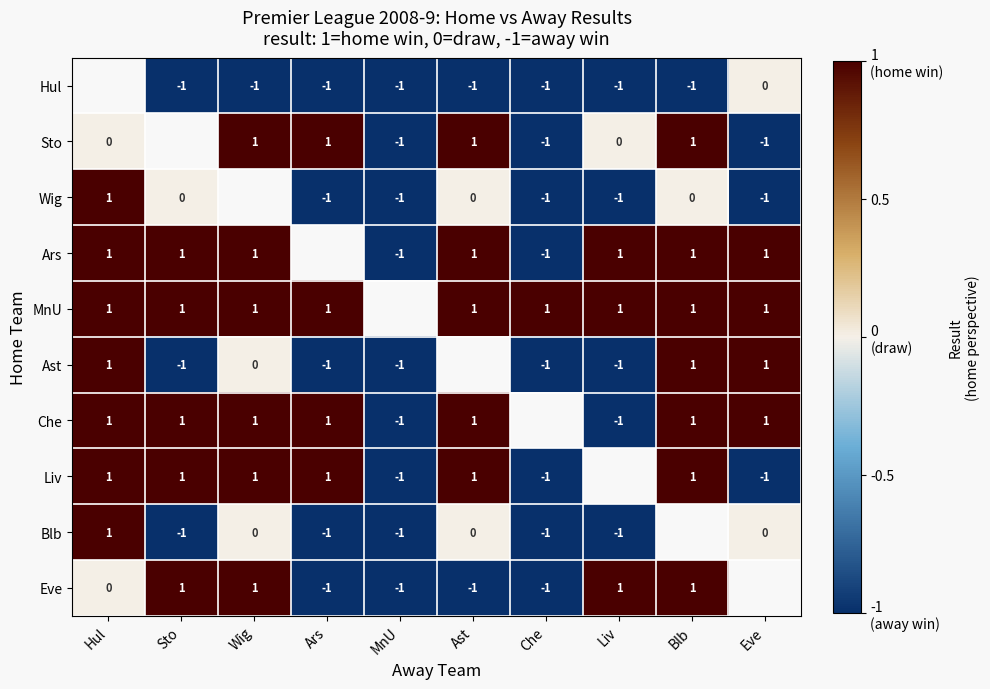

The value of Hul at Ars is -1. True or false?

True